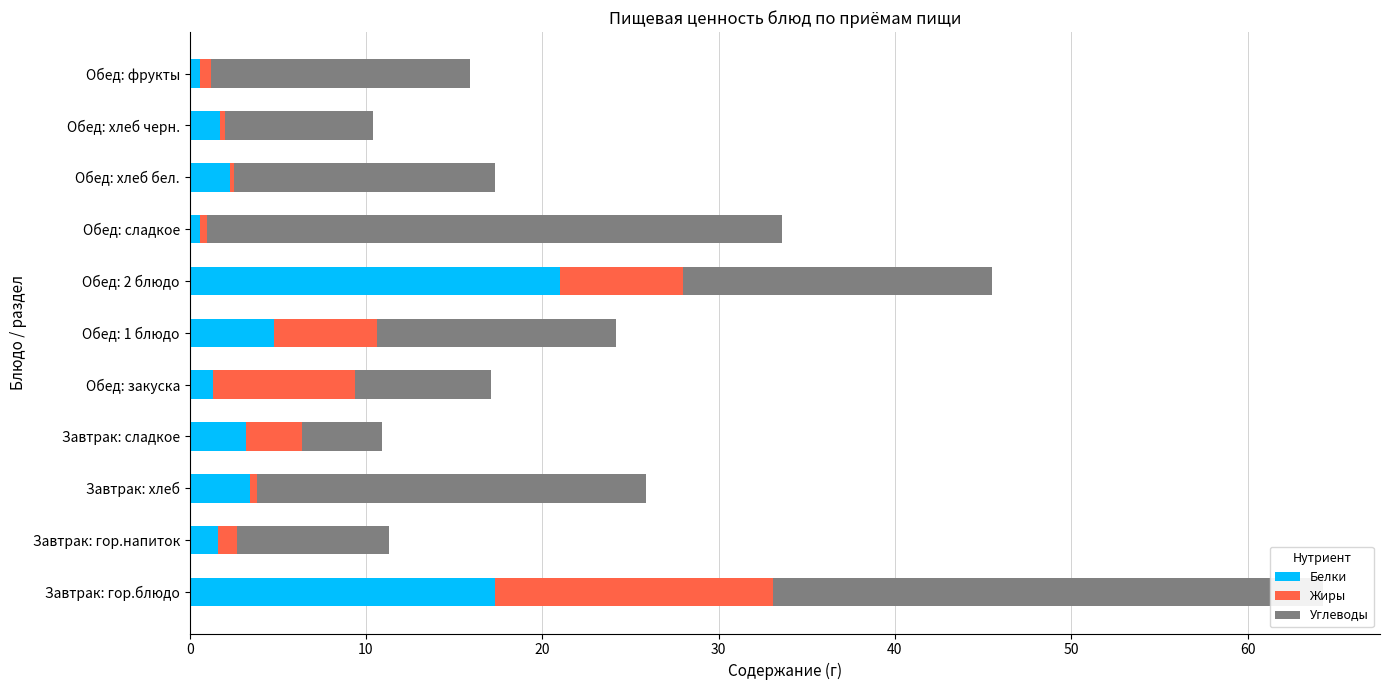

The Белки series shows 1.6 at Завтрак: гор.напиток. True or false?

True